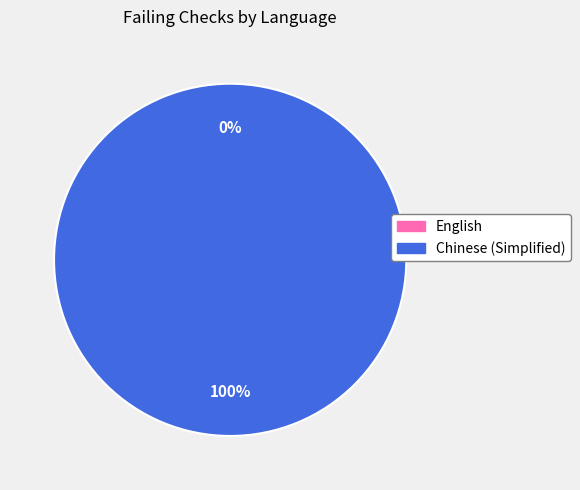

True or false: English accounts for 0% of the total.

True